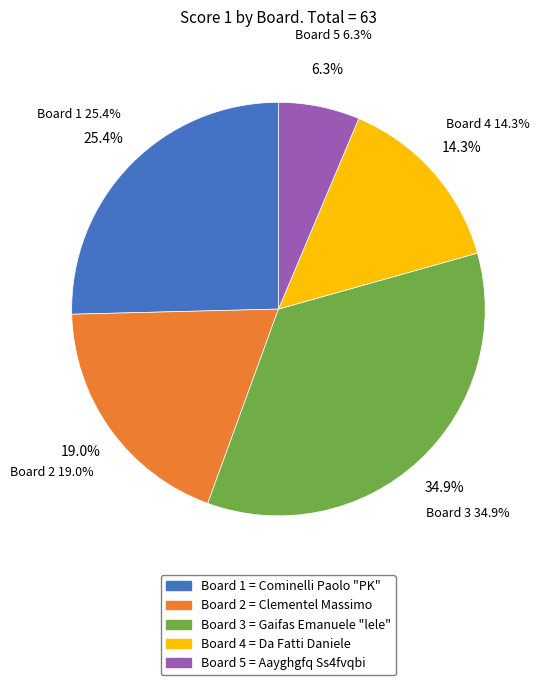

What is the ratio of the value at Board 1 to the value at Board 3?

0.7